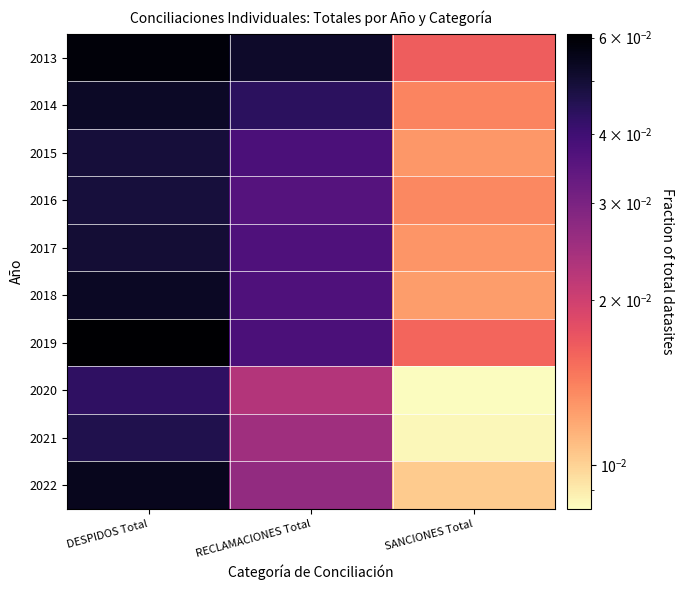

At which category is the sum across all series the highest?

DESPIDOS Total